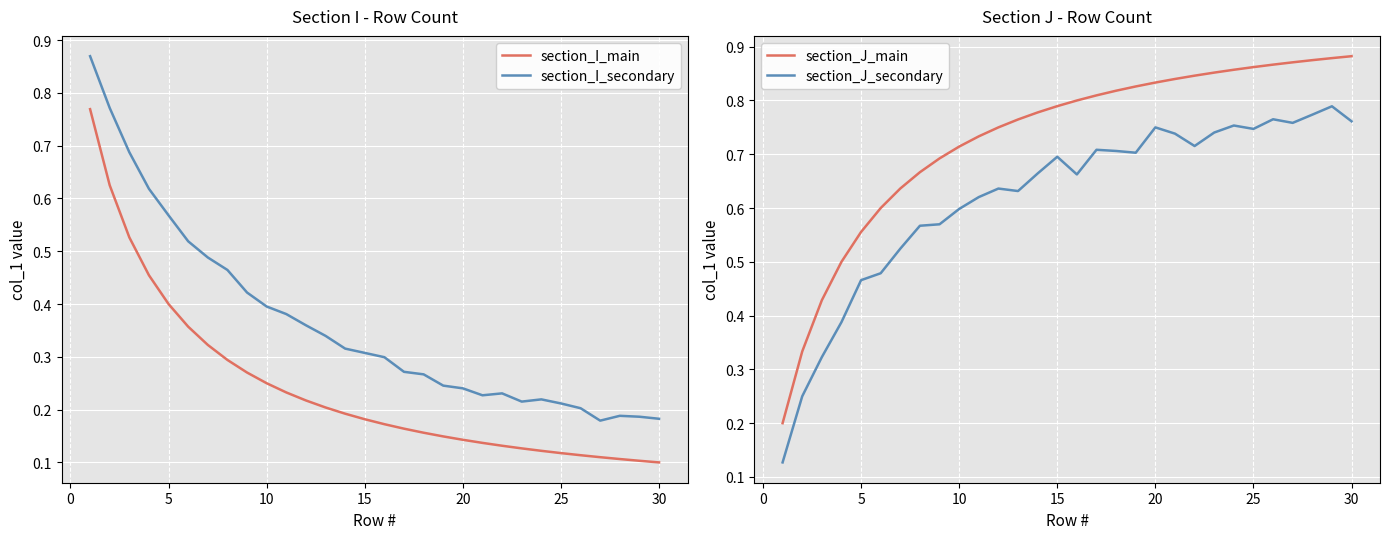

True or false: section_J_secondary and section_J_main intersect in this chart.

False